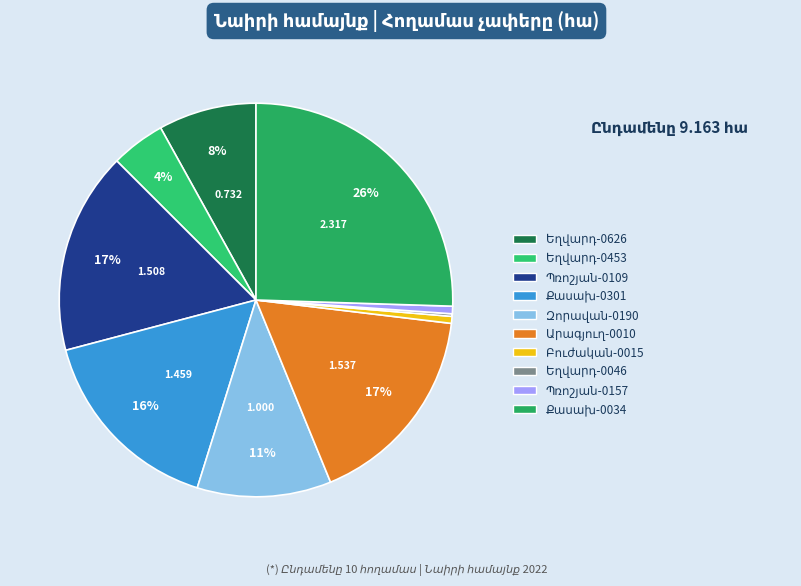

To the nearest percent, what percentage of the pie is Եղվարդ (07-004-0453-0031)?

4%